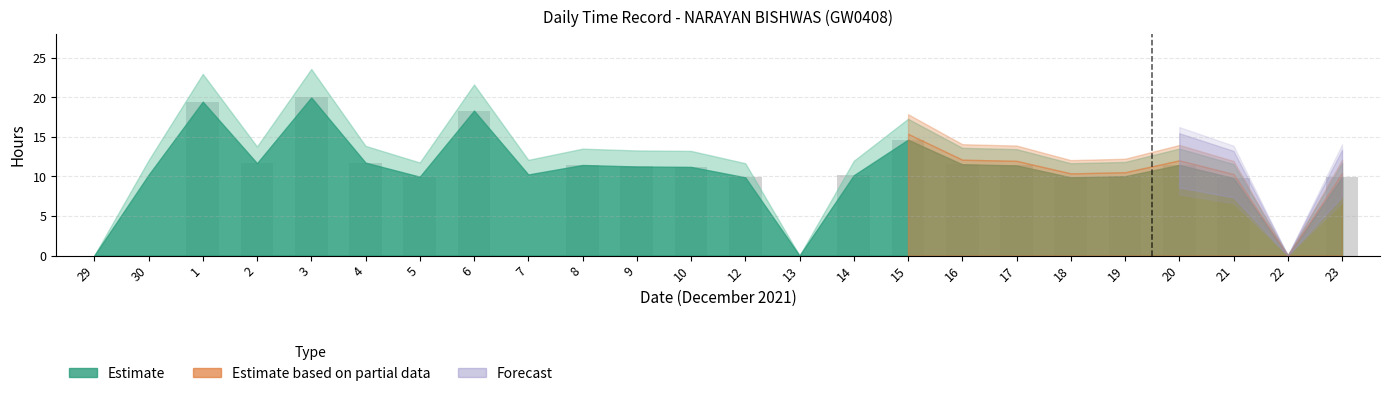

What is the ratio of the value at 20 to the value at 1?

0.6